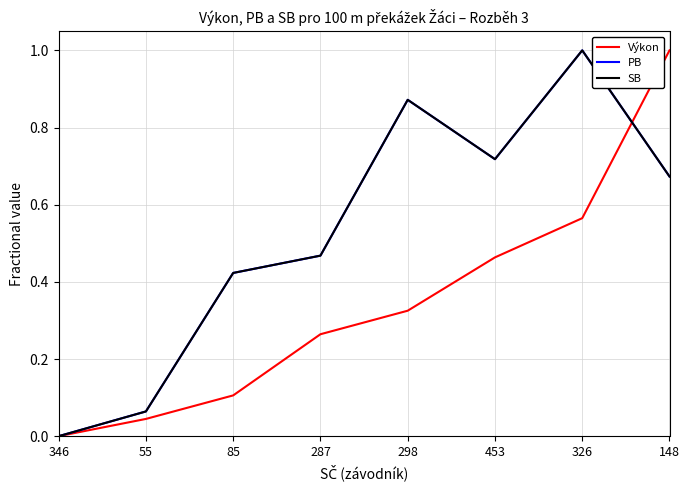

The value of Výkon at 453 is 0.5. True or false?

True